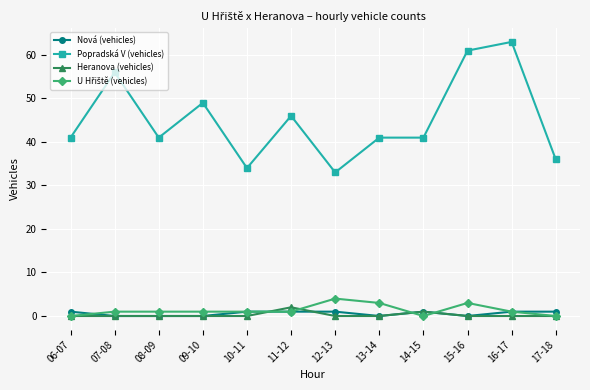

What is the maximum value shown in the chart?

63